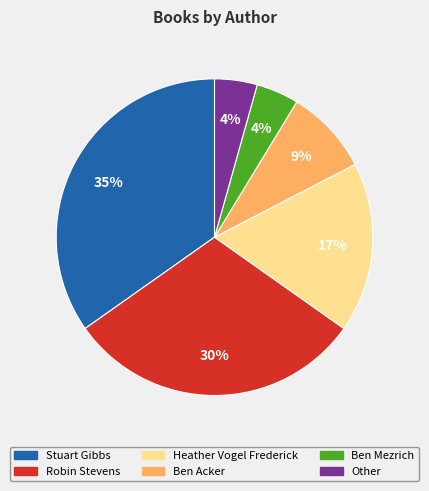

To the nearest percent, what is the average slice percentage?

17%